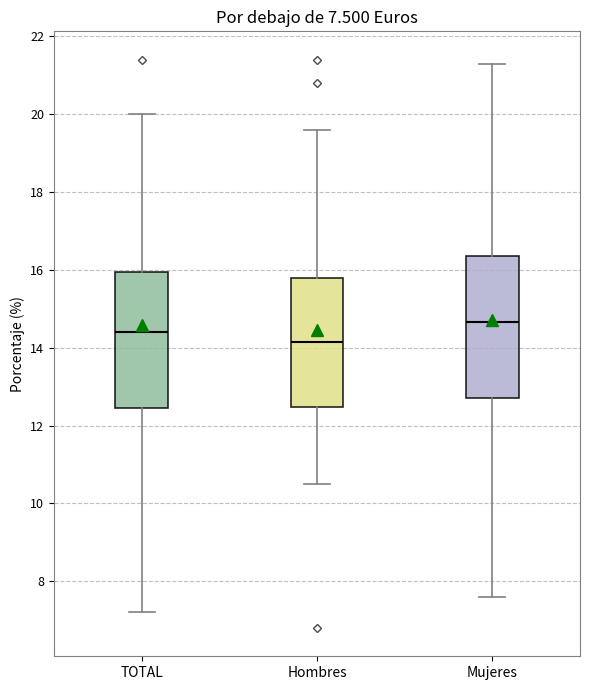

Which box has the lowest median line?

Hombres